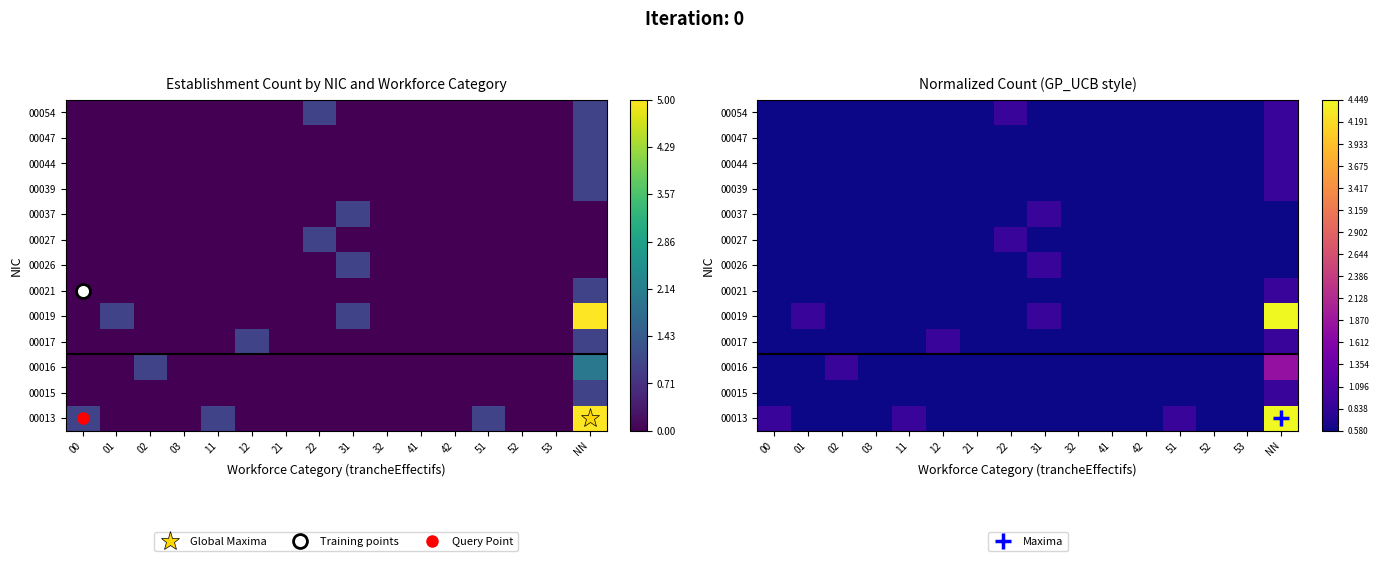

Rank the series at 51 from lowest to highest value.

00015, 00016, 00017, 00019, 00021, 00026, 00027, 00037, 00039, 00044, 00047, 00054, 00013